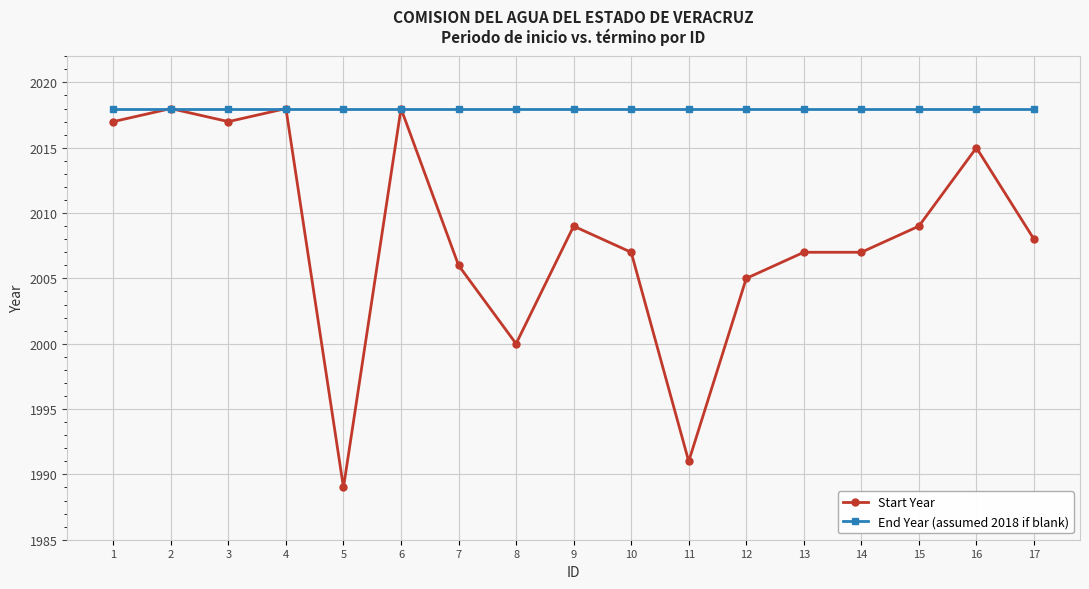

What is the value of the Start Year point at the 5th from the left?

1989